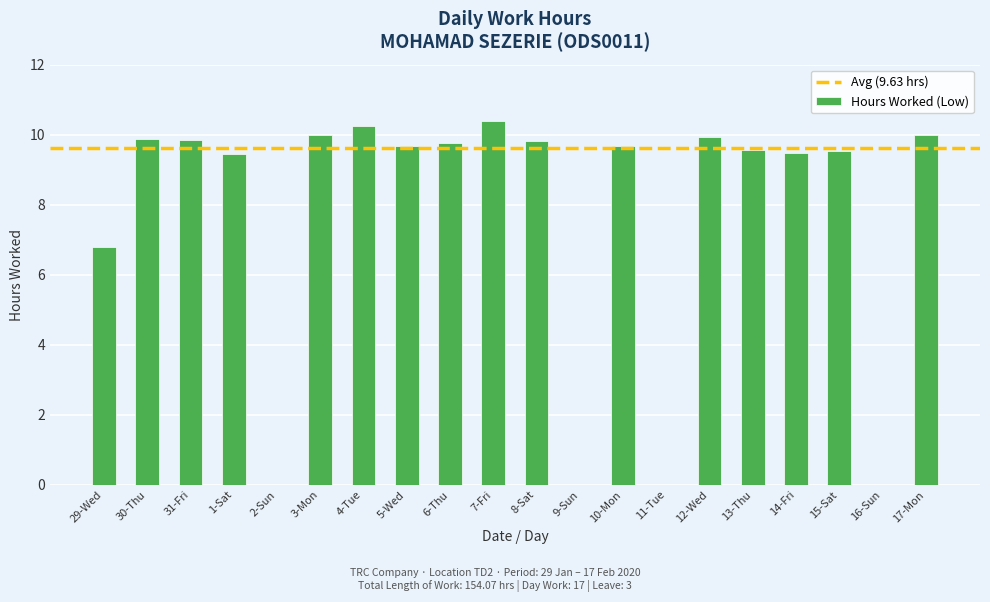

Which label corresponds to the largest value in the chart?

7-Fri